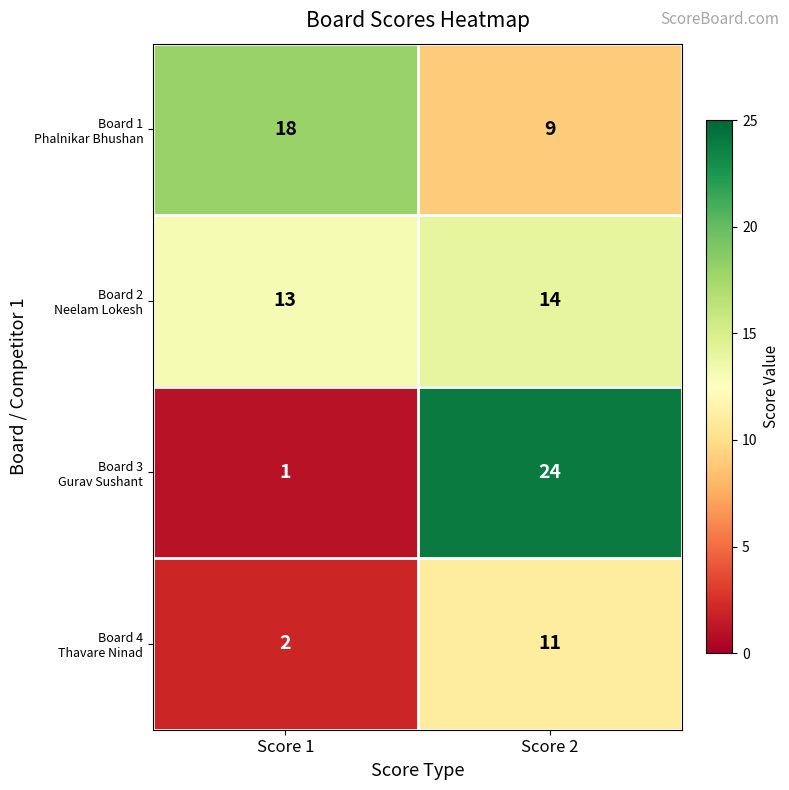

What is the total value across all series at Score 2?

58